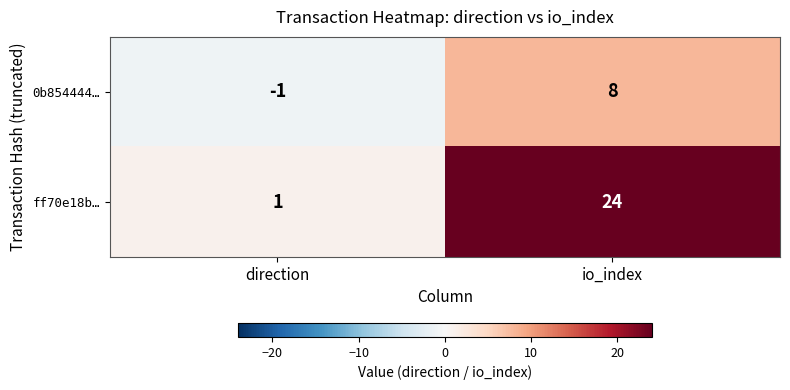

Rank the series by their maximum value, from lowest to highest.

0b854444…, ff70e18b…